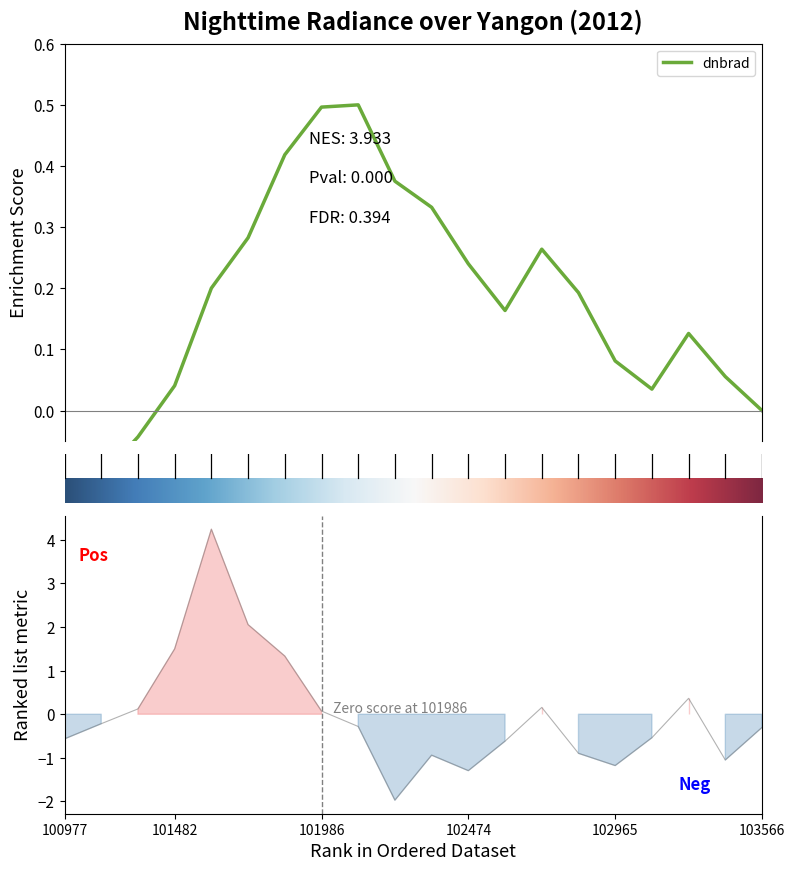

Count the number of data series in this chart.

1